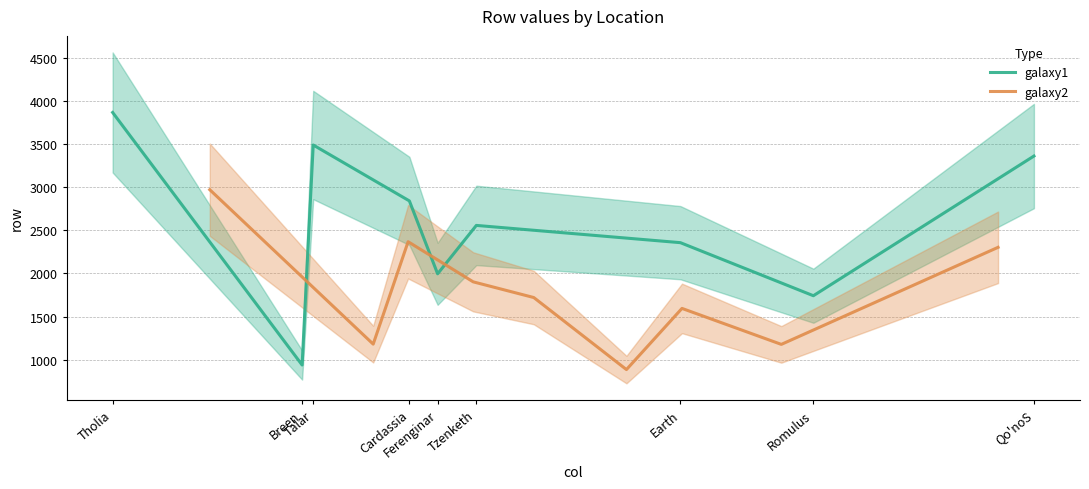

True or false: galaxy2 and galaxy1 intersect in this chart.

True